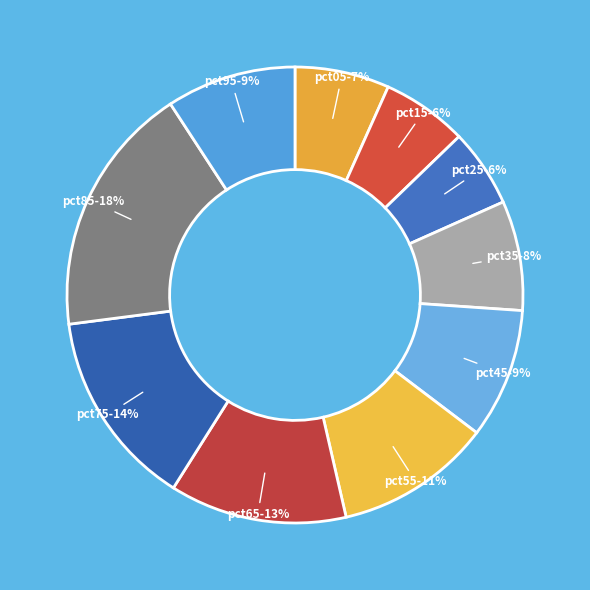

Count the number of slices in the pie.

10